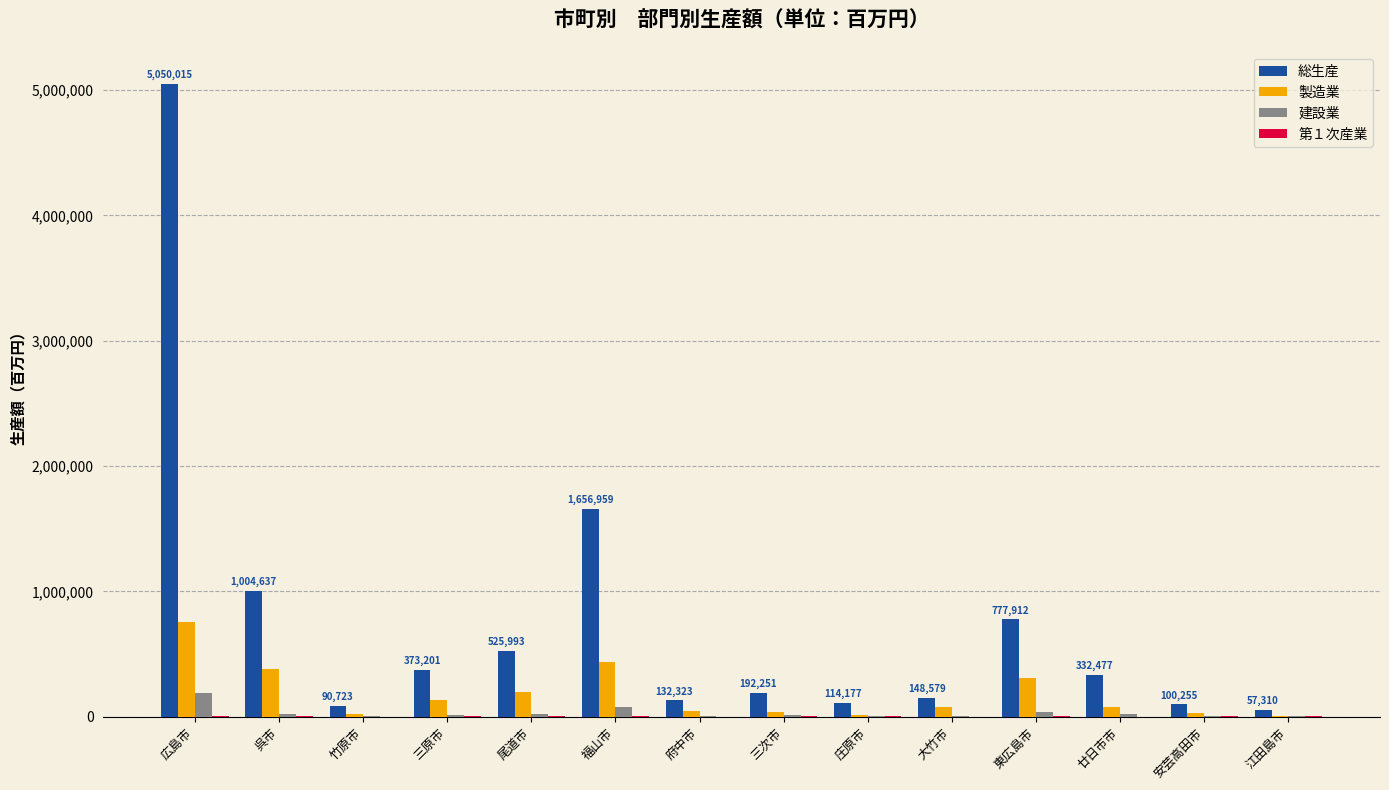

Is the value of 建設業 at 庄原市 greater than the value of 総生産 at 廿日市市?

No